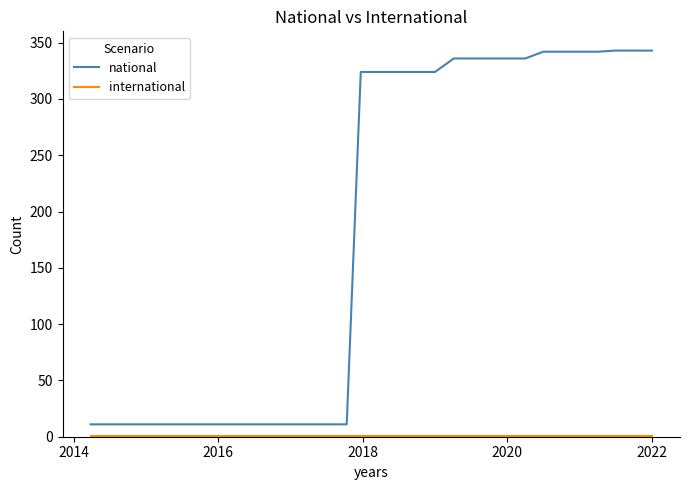

What is the maximum value shown in the chart?

343